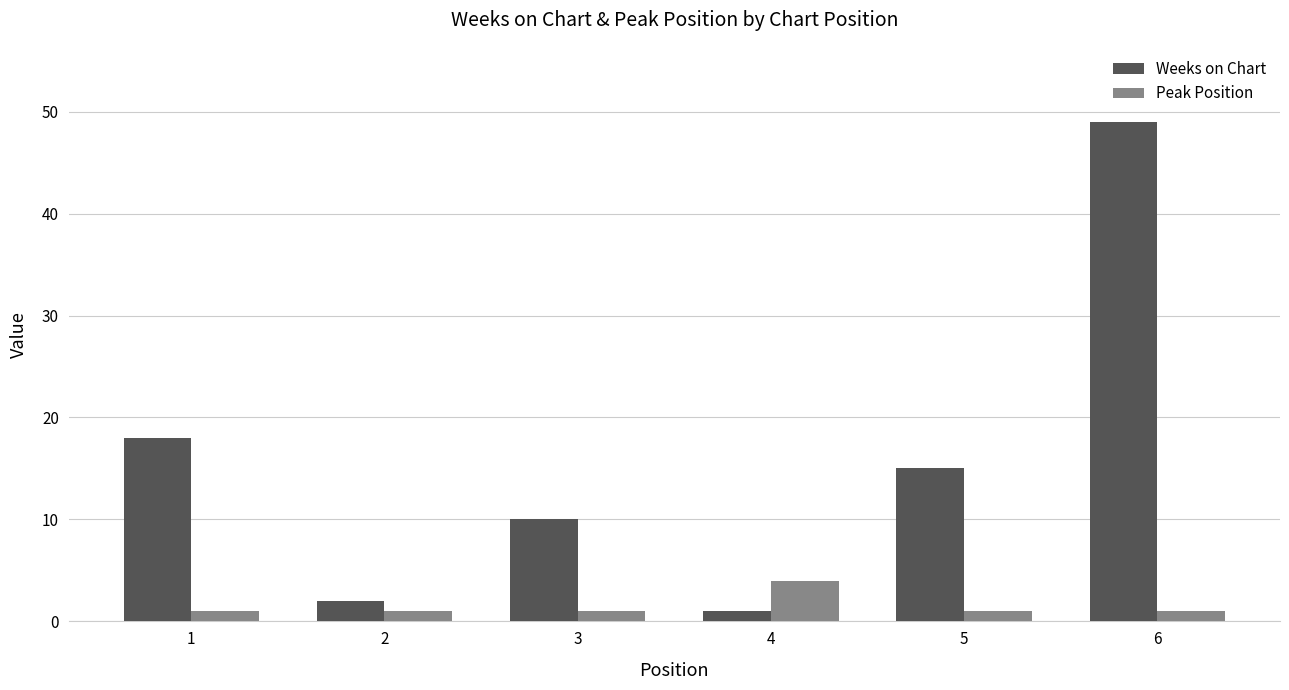

How many groups of bars are there?

6